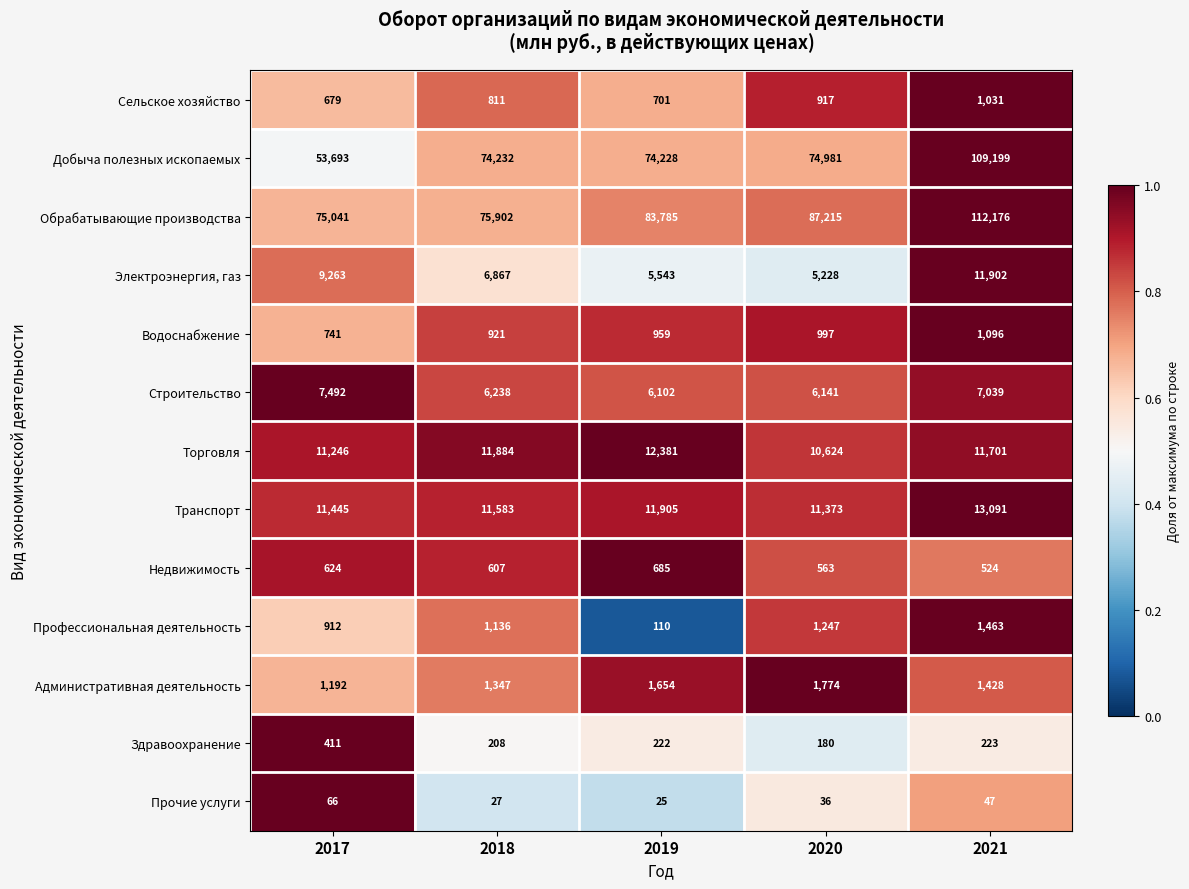

What is the total value across all series at 2021?

270920